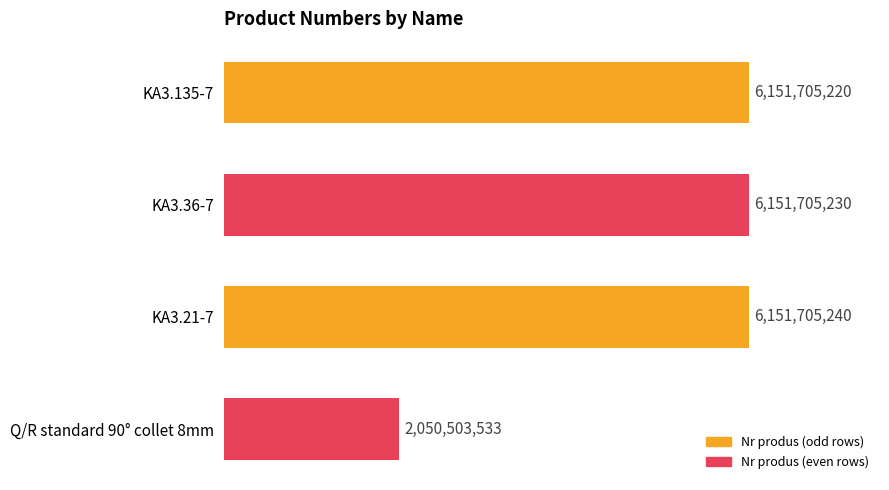

Are the bars grouped side by side (vs. stacked)?

No